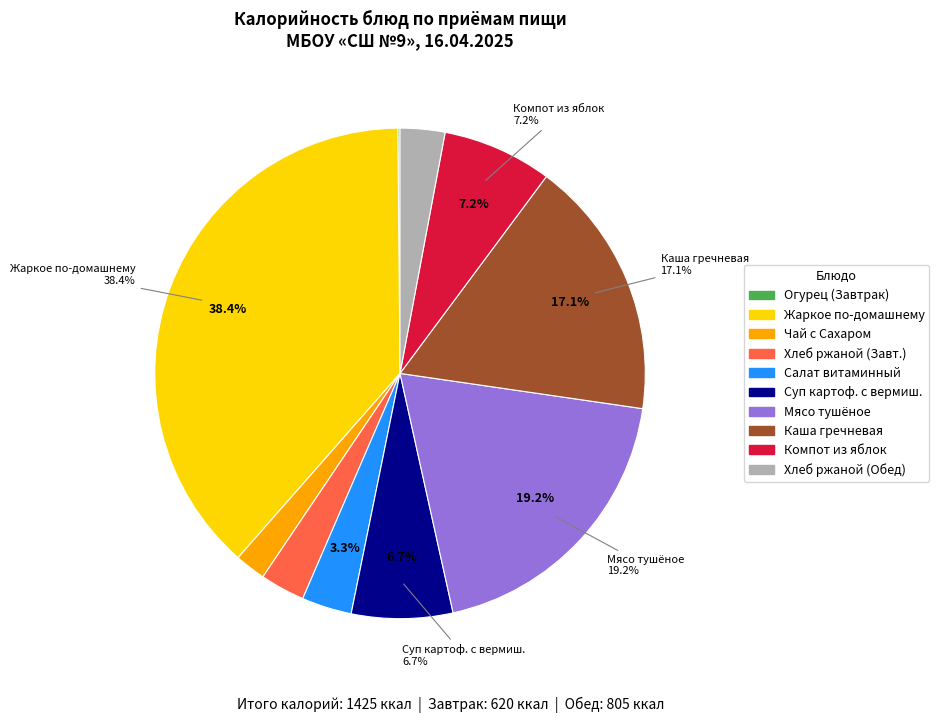

Count the number of slices in the pie.

2